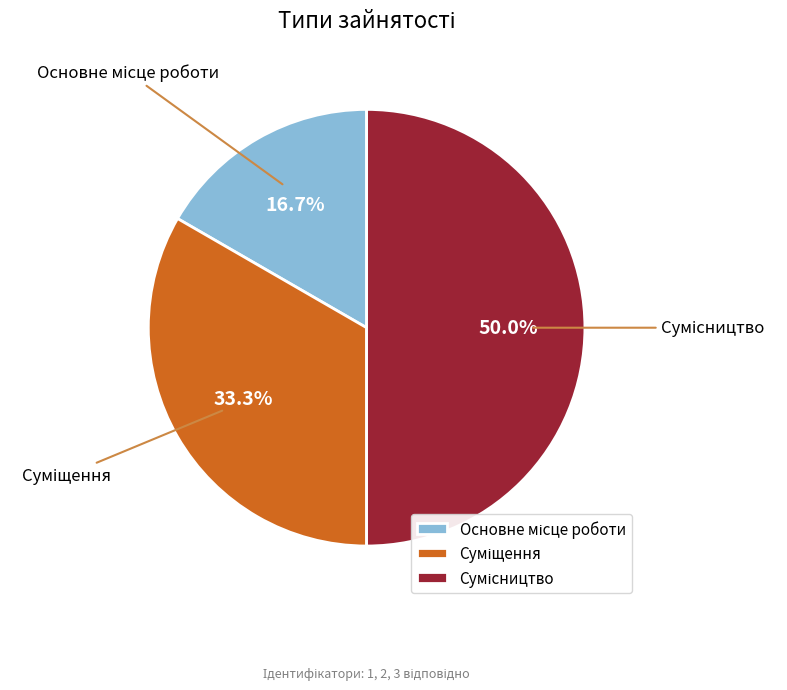

Combined, do Сумісництво and Основне місце роботи account for over 50%?

Yes